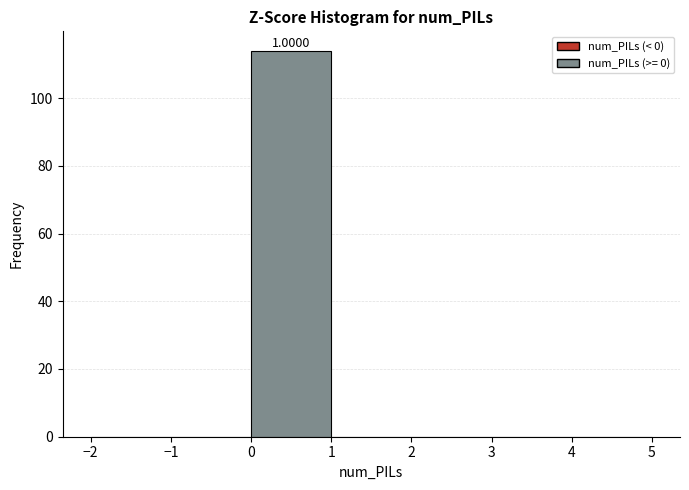

Which range on the x-axis has the tallest bar?

0 to 1